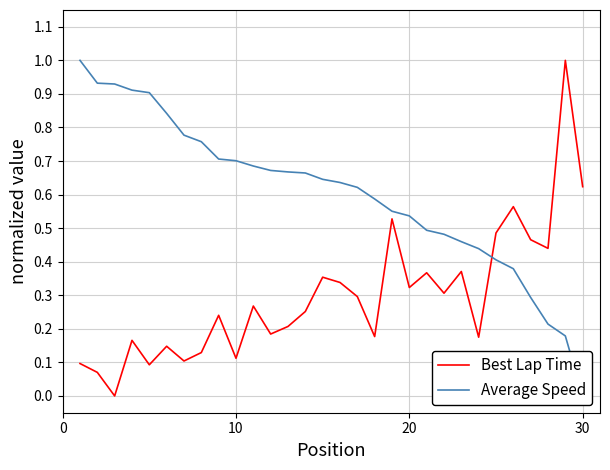

What are all the series names shown in the legend?

Best Lap Time, Average Speed